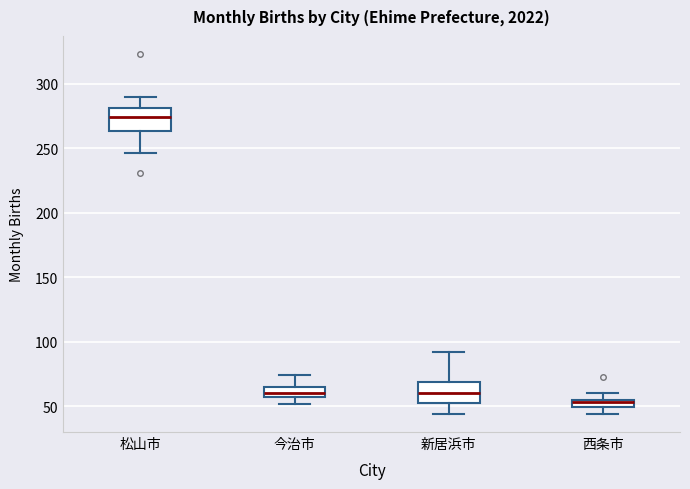

Where does the upper whisker of the box for 今治市 end on the y-axis? The values are not printed on the chart, so give them approximately, as read against the axis.

75